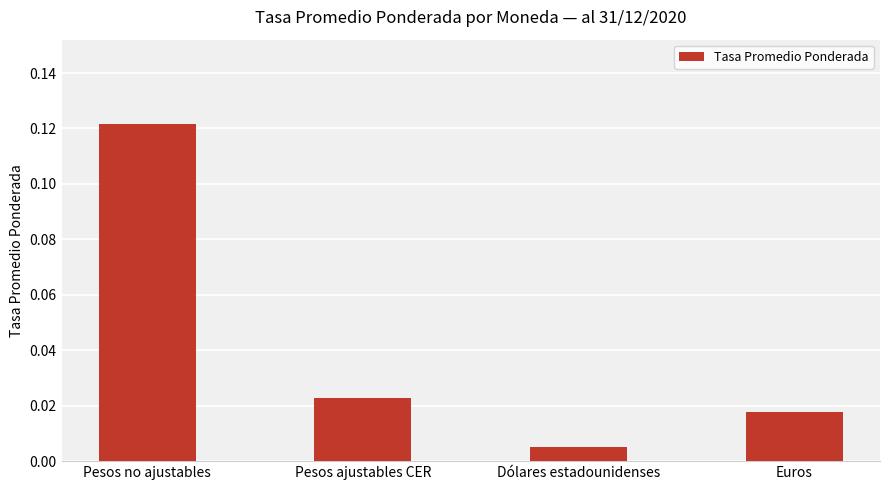

At which label is the value closest to 0?

Dólares estadounidenses